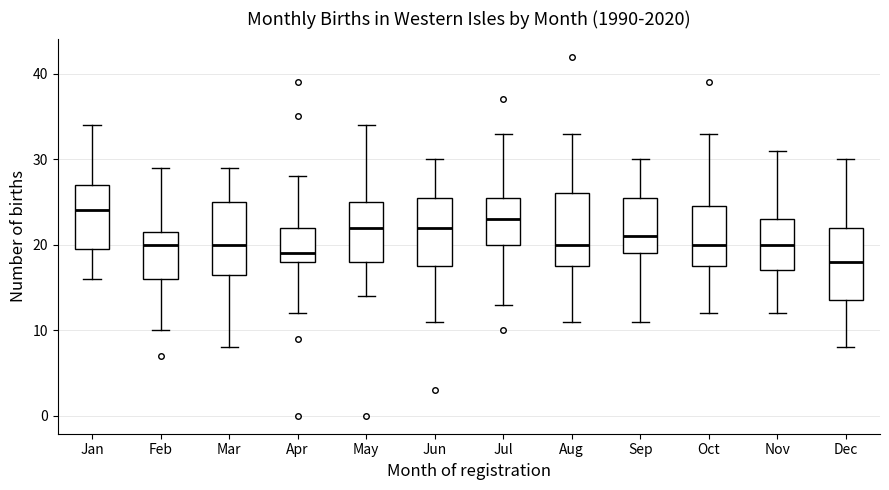

Which box's median line is the highest?

Jan